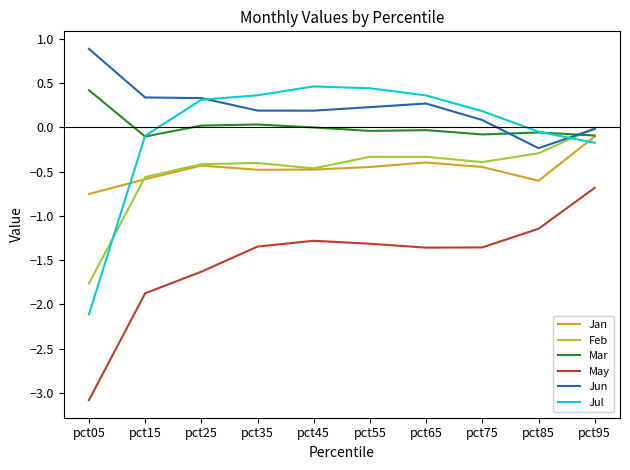

How many series are shown in this chart?

6